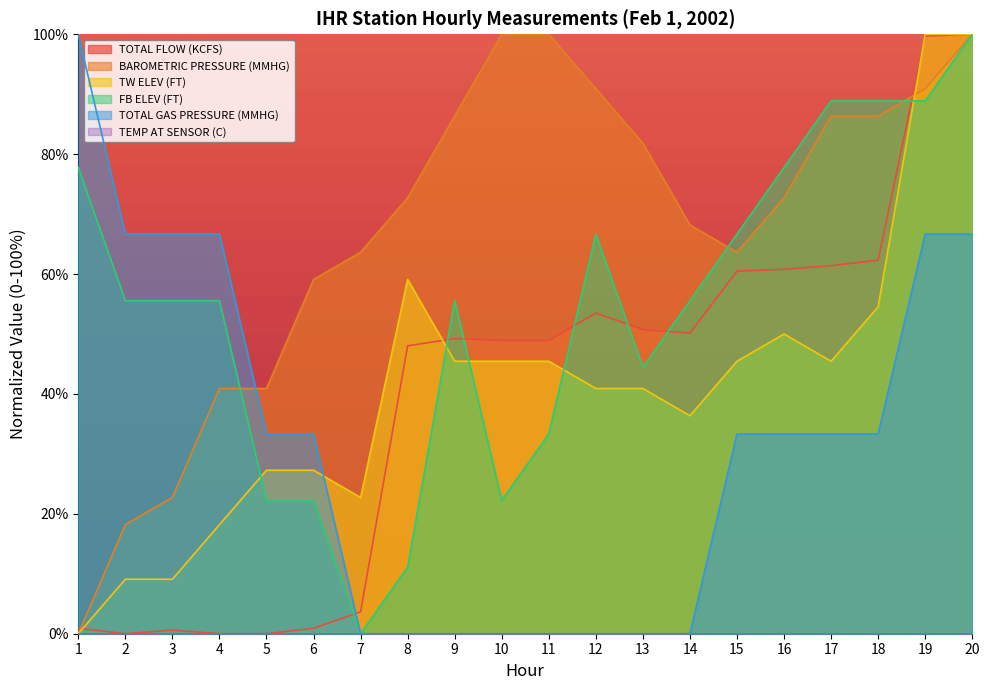

Which series changed the most between 4 and 8?

TOTAL GAS PRESSURE (MMHG)